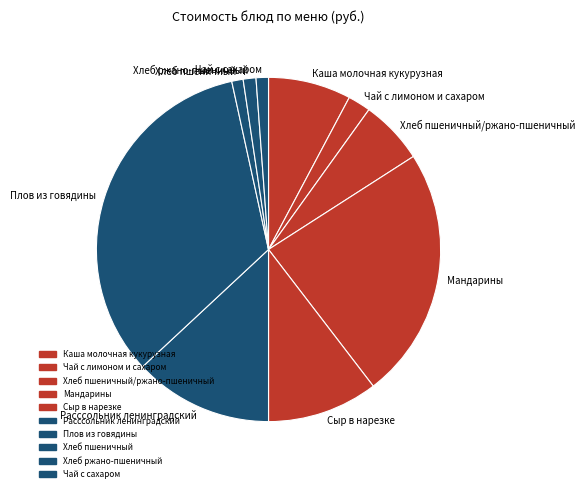

Does Расссольник ленинградский account for over 50% of the chart?

No